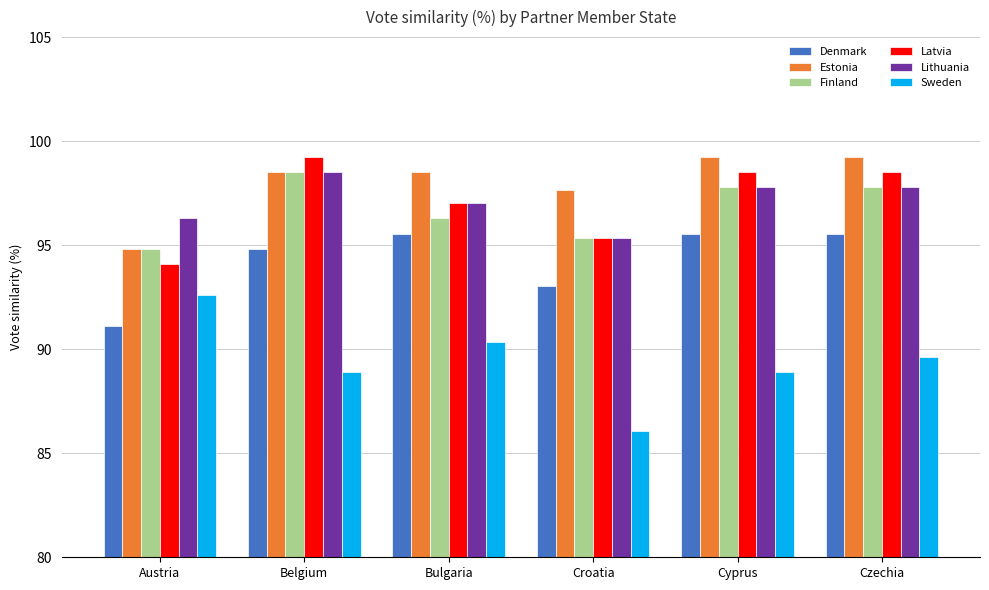

What is the total value across all series at Cyprus?

577.8